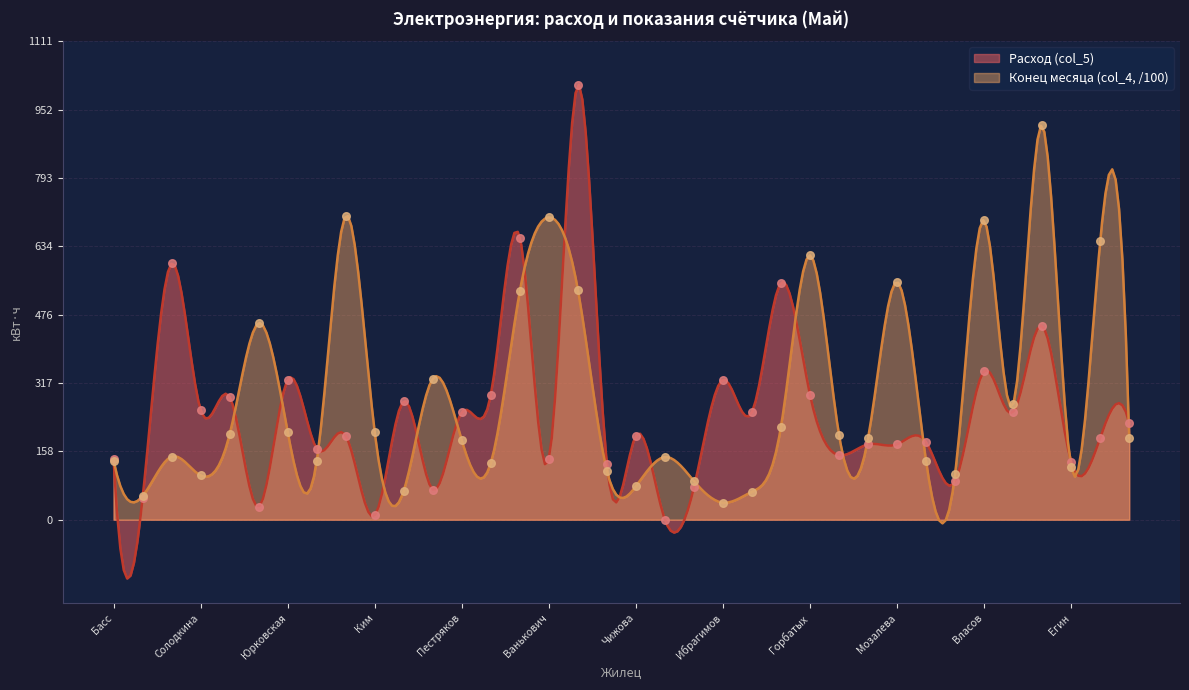

Which series reaches the minimum Y coordinate?

Расход (col_5)